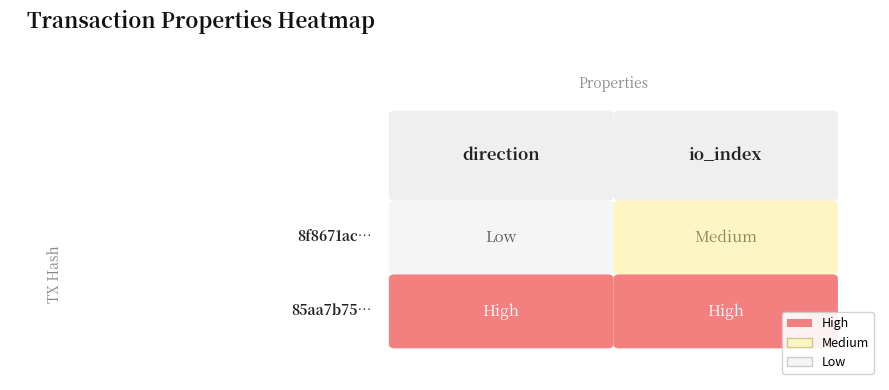

Is the value of 8f8671ac7c08571f39ead9d046ba1825e95127d at 1 greater than the value of 85aa7b75c7fe3cfa027a5e286417f02e1d044a3 at 1?

No